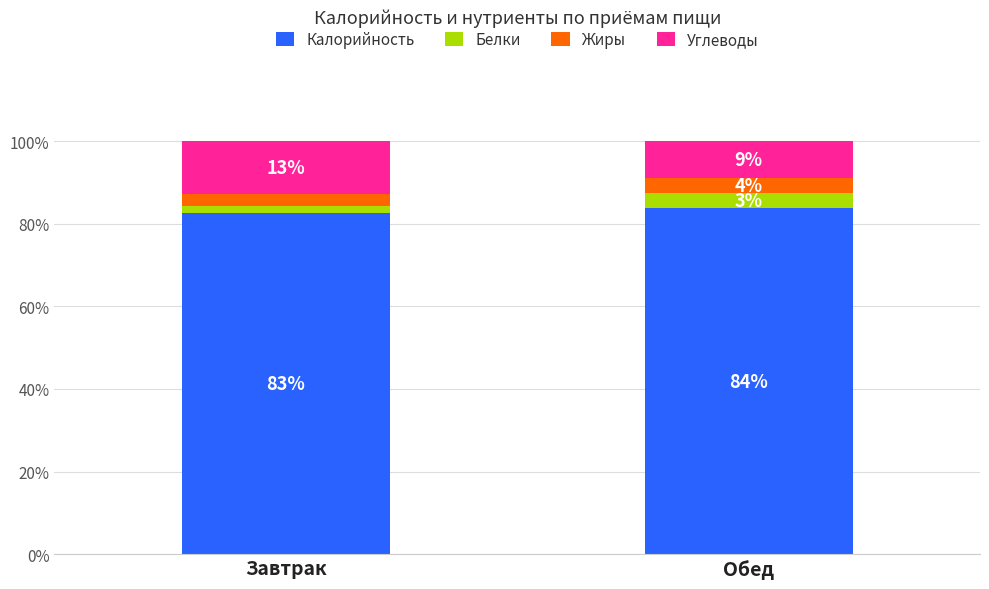

What is the label of the 1st bar from the right?

Обед